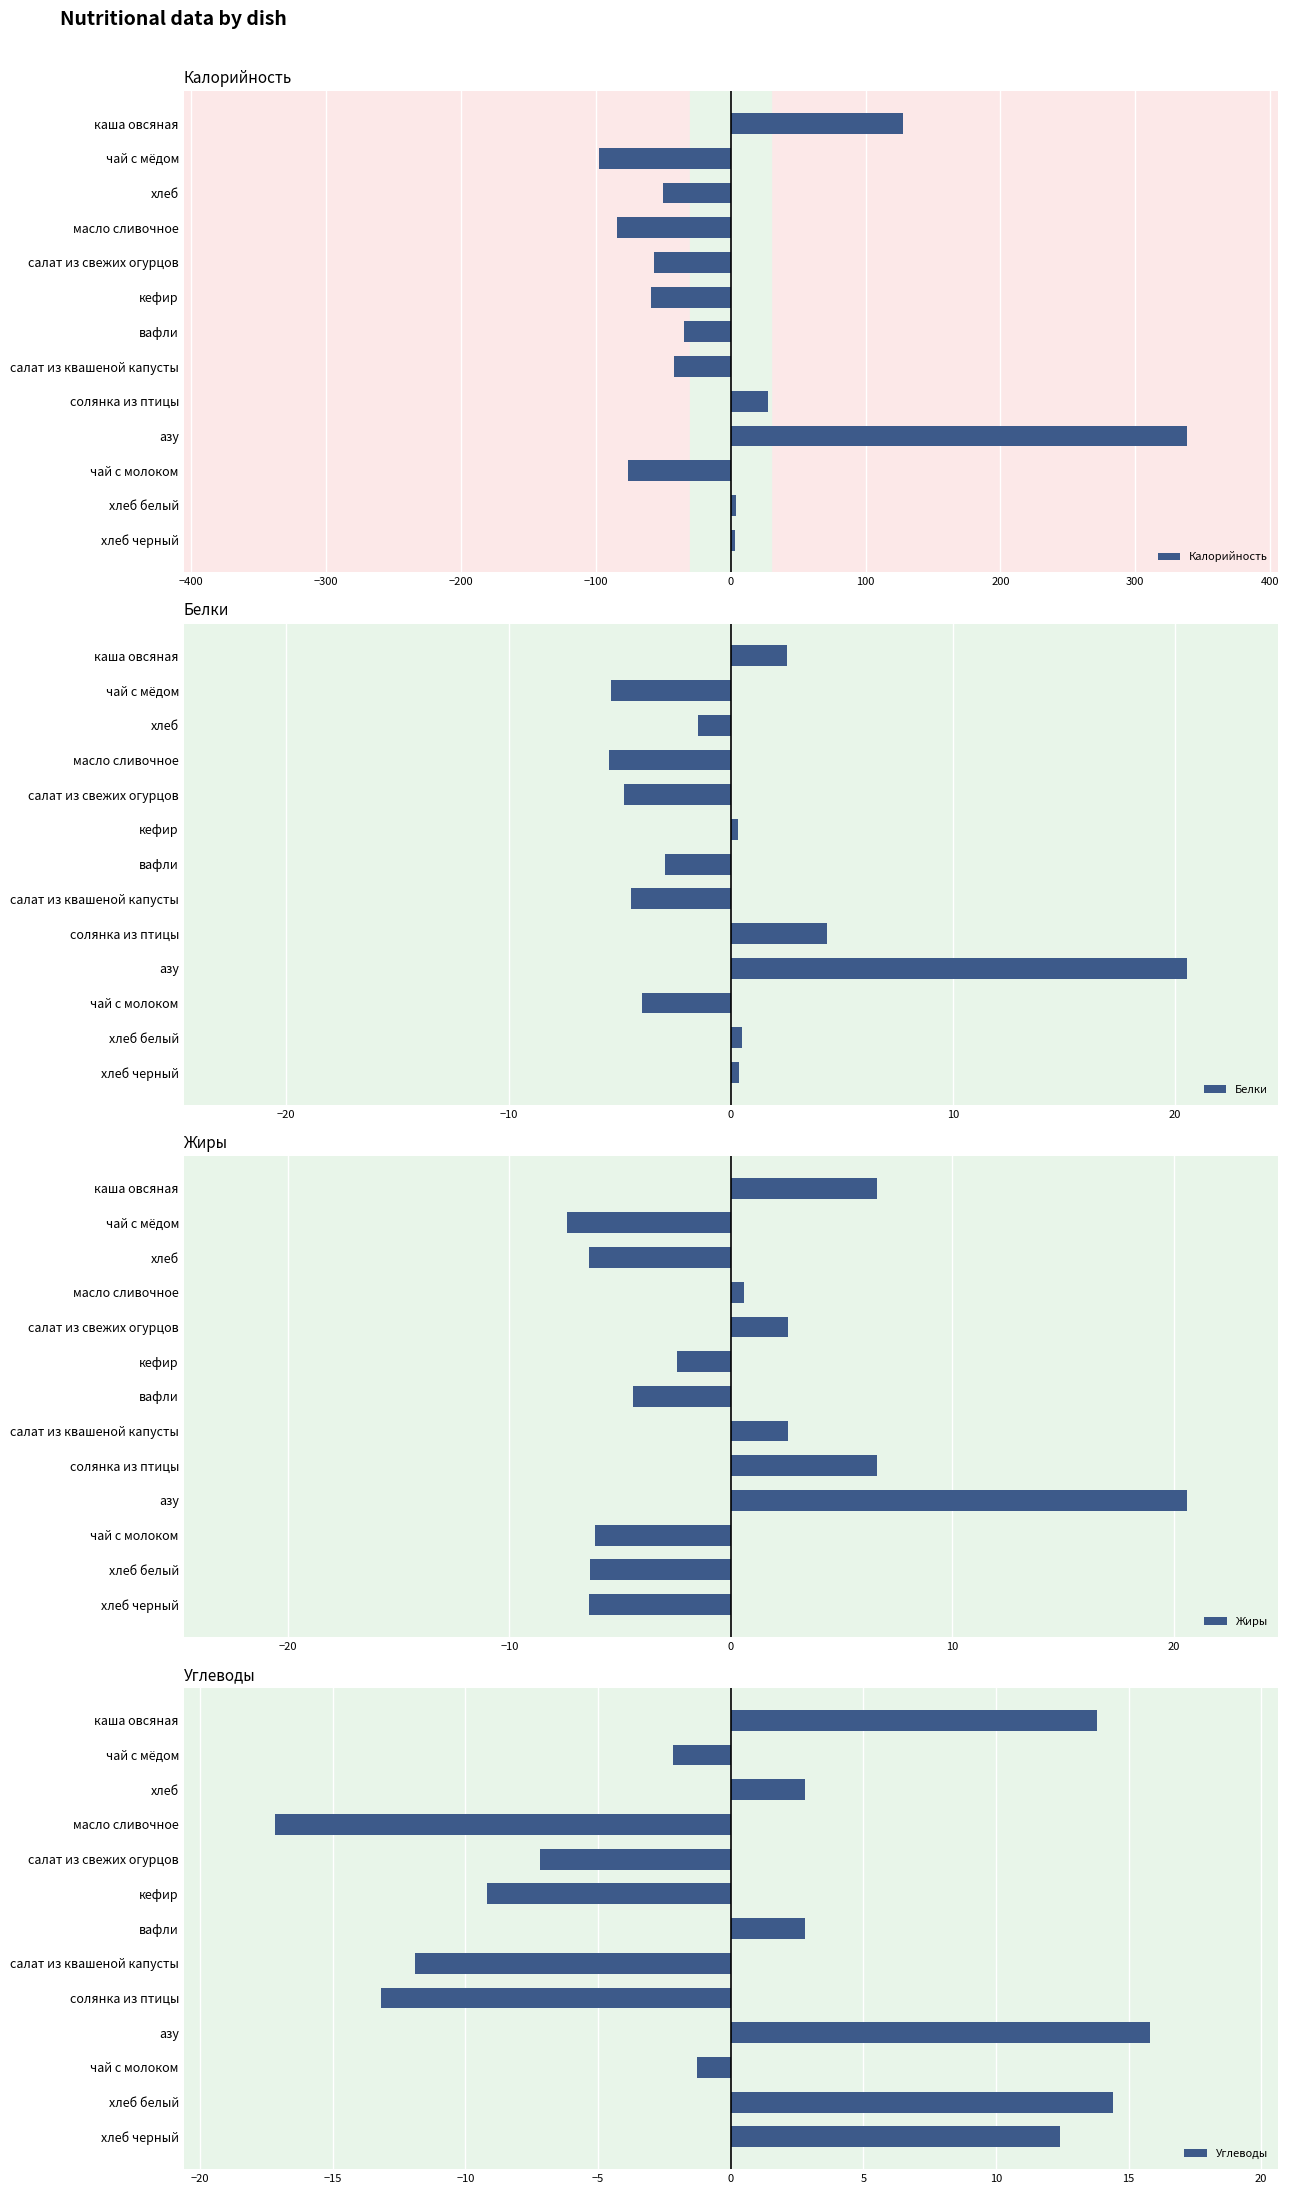

How many groups of bars are there?

13